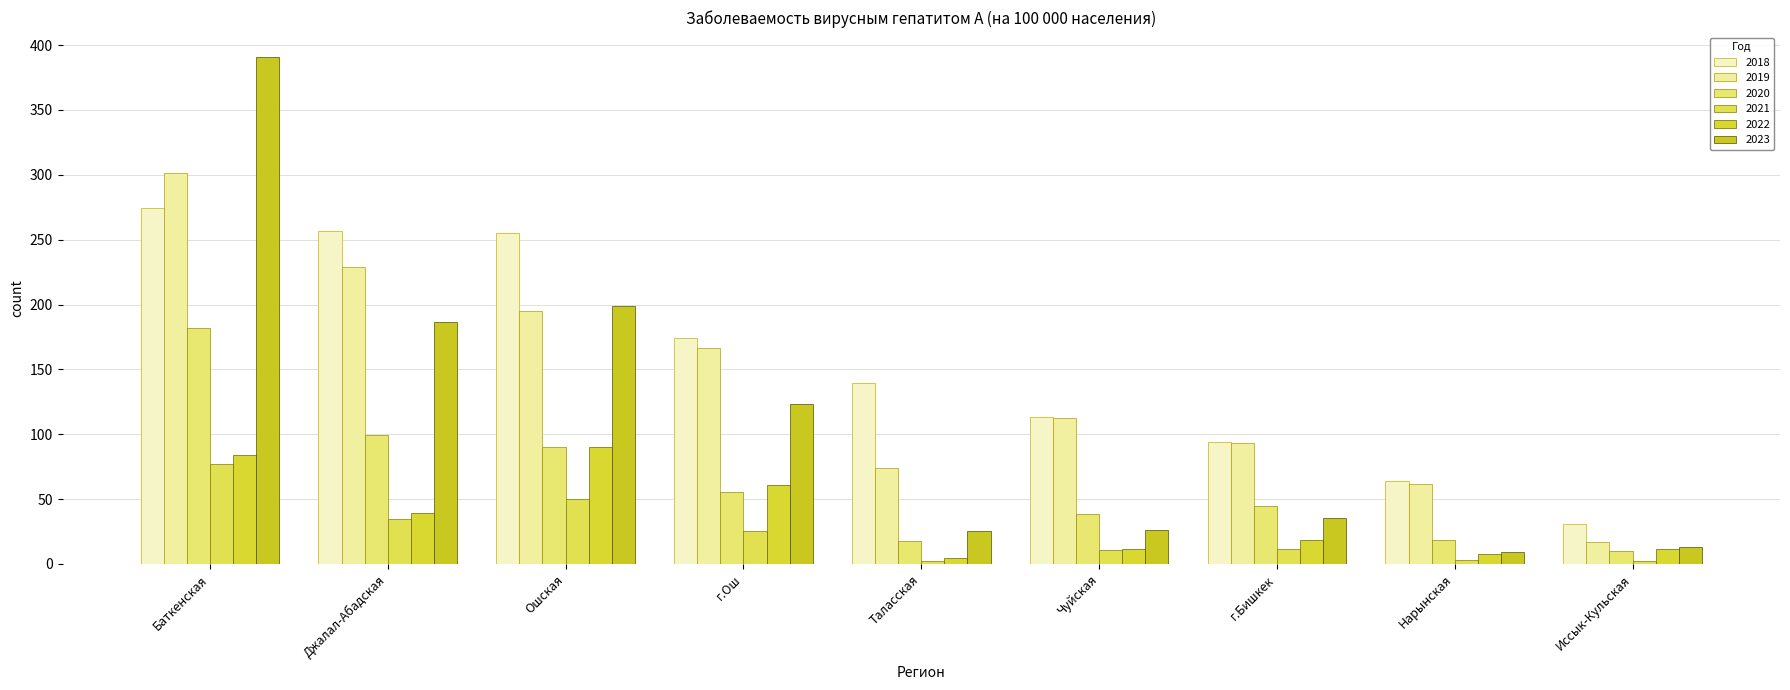

How many data points does each series have?

9